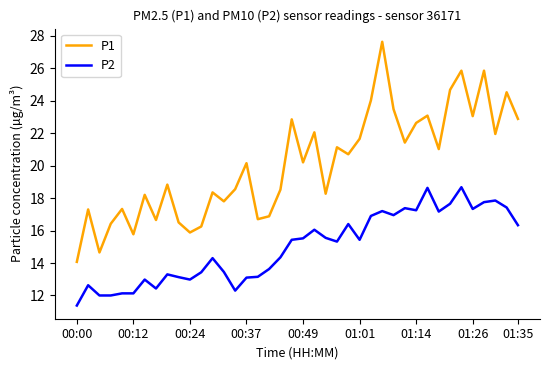

How many interior local valleys does the P1 series have?

13